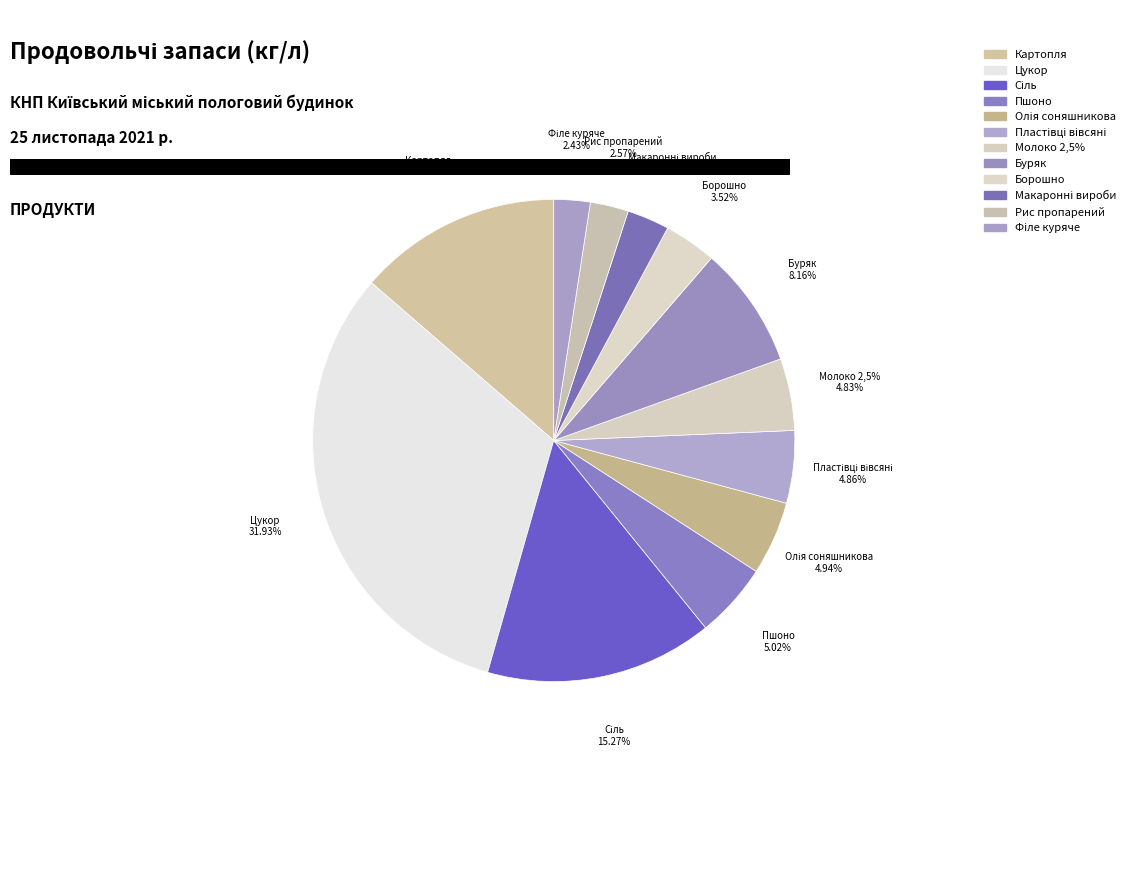

How many slices are in this pie chart?

12